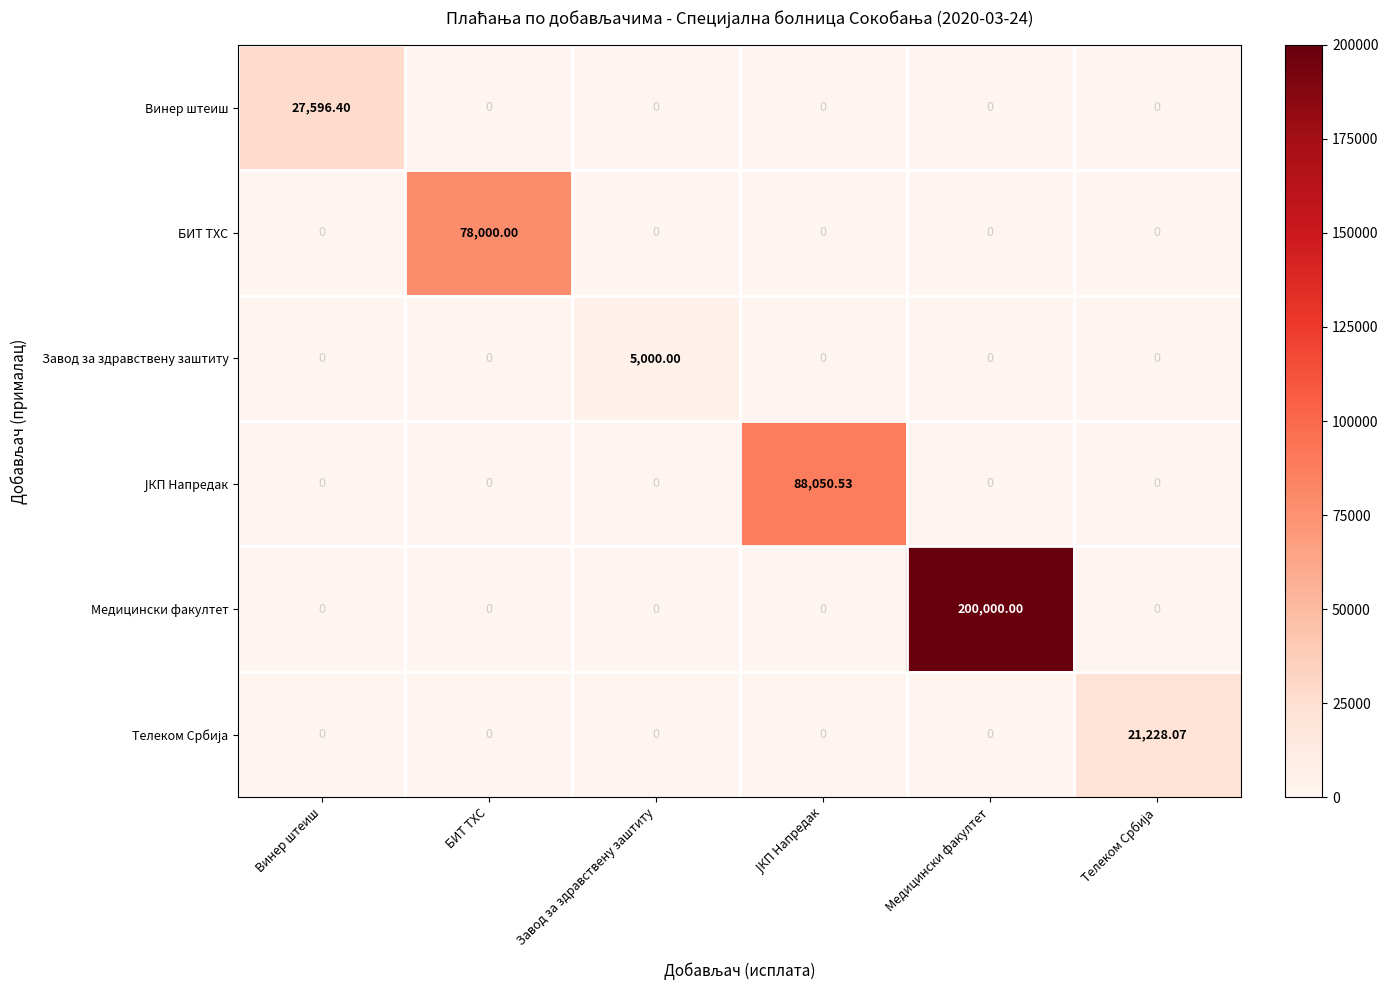

Which series has the largest range (max minus min)?

Медицински факултет